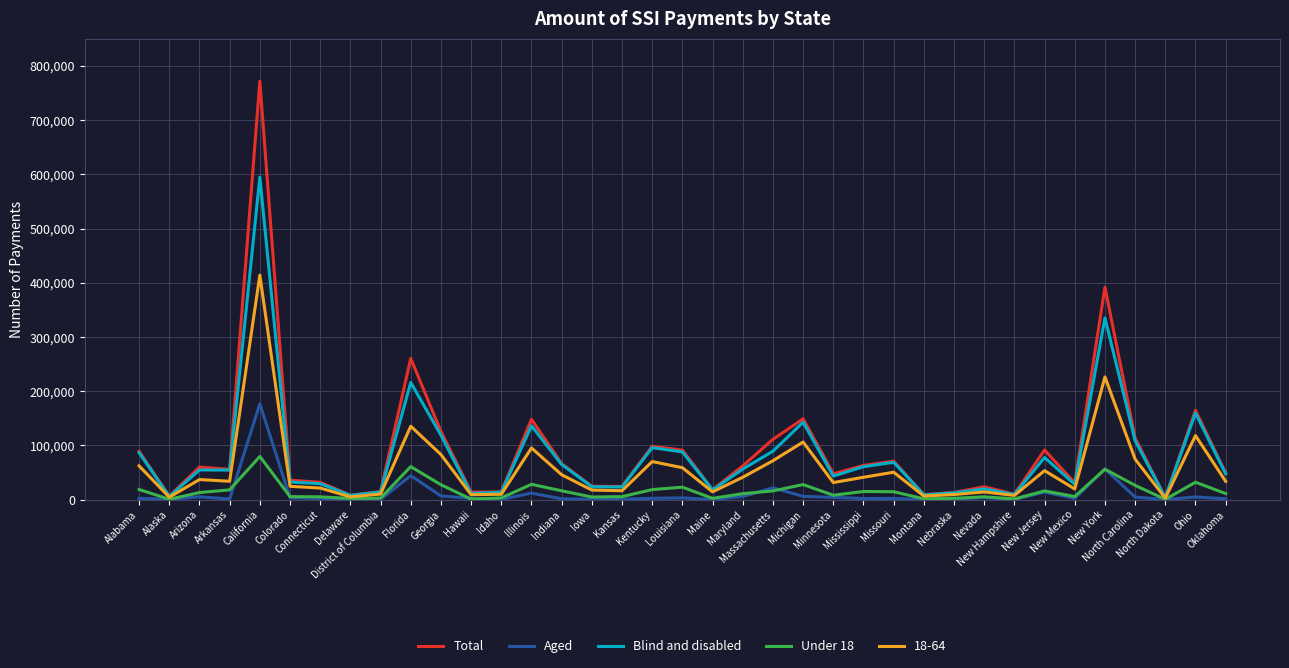

List the series in order of their peak value, highest first.

Total, Blind and disabled, 18-64, Aged, Under 18